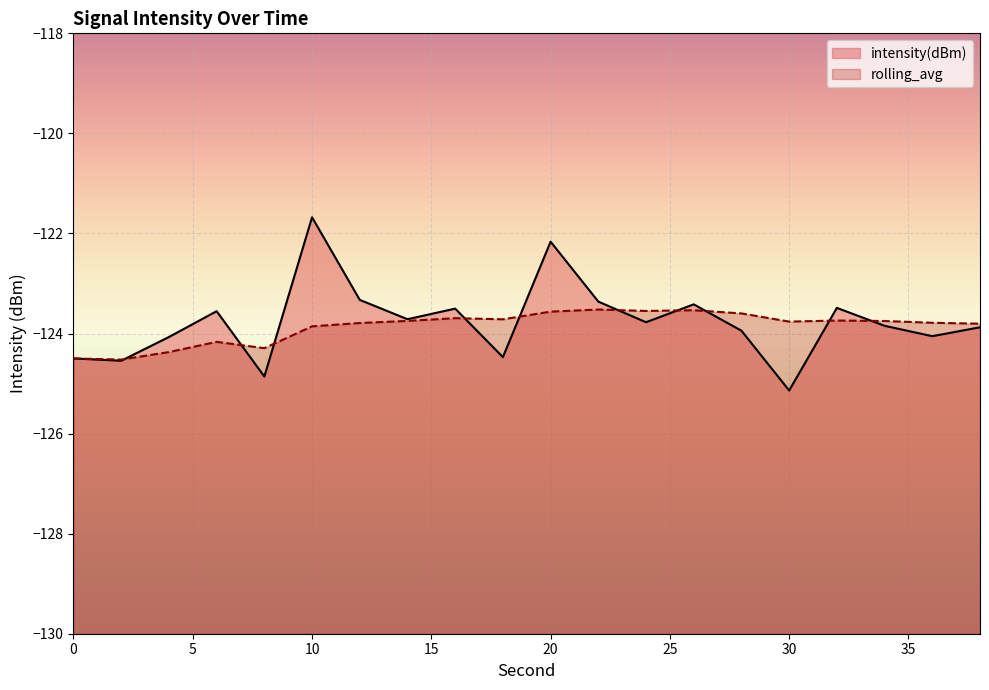

The value of rolling_avg at 2 is -124.5. True or false?

True